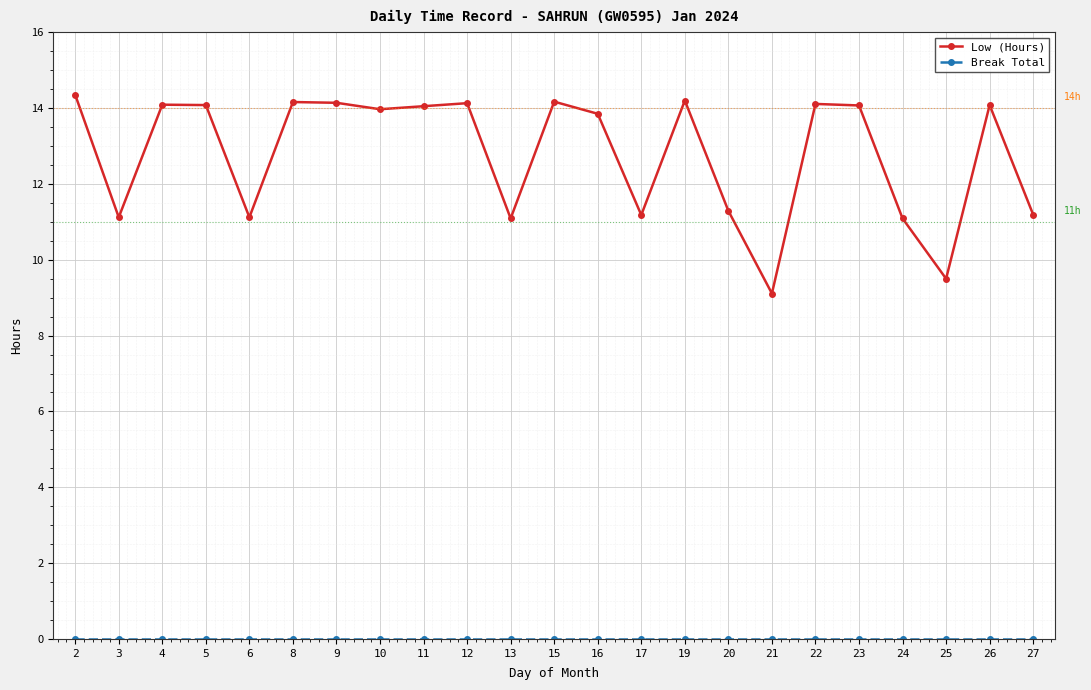

What is the spread (max minus min) of values at 6?

11.1